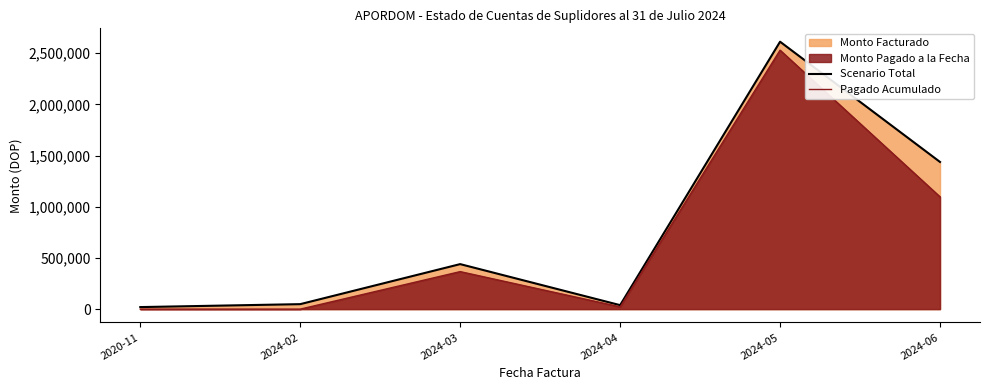

True or false: Pagado Acumulado and Scenario Total intersect in this chart.

False